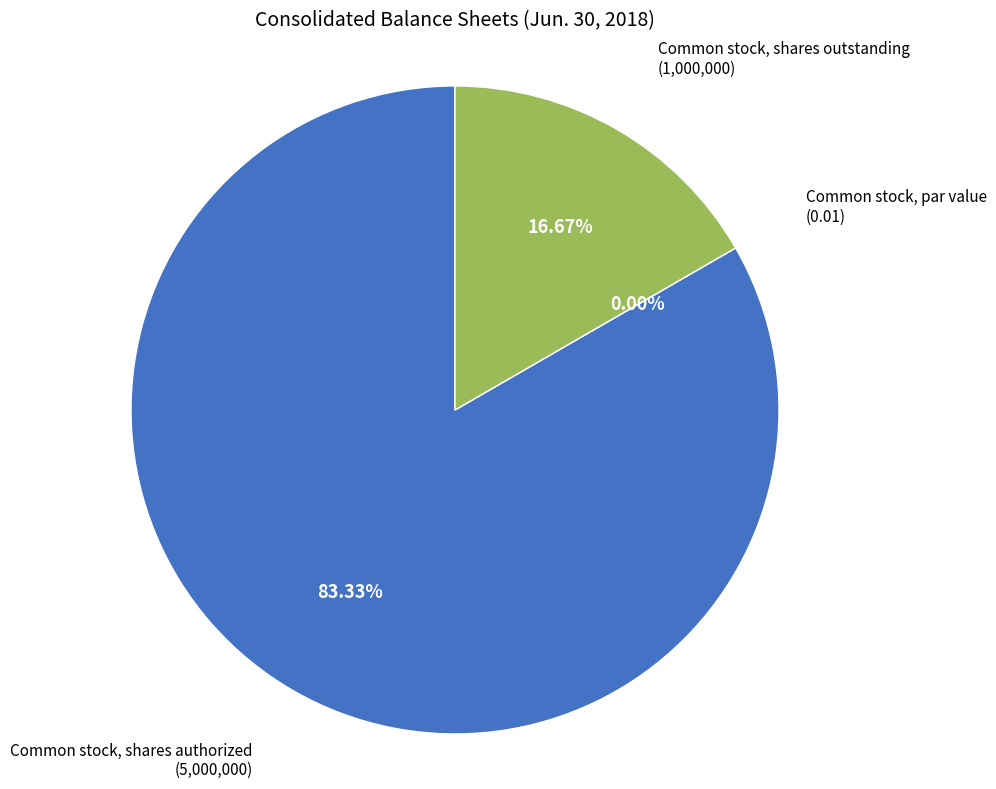

To the nearest percent, what is the difference between the largest and smallest slice percentages?

83%